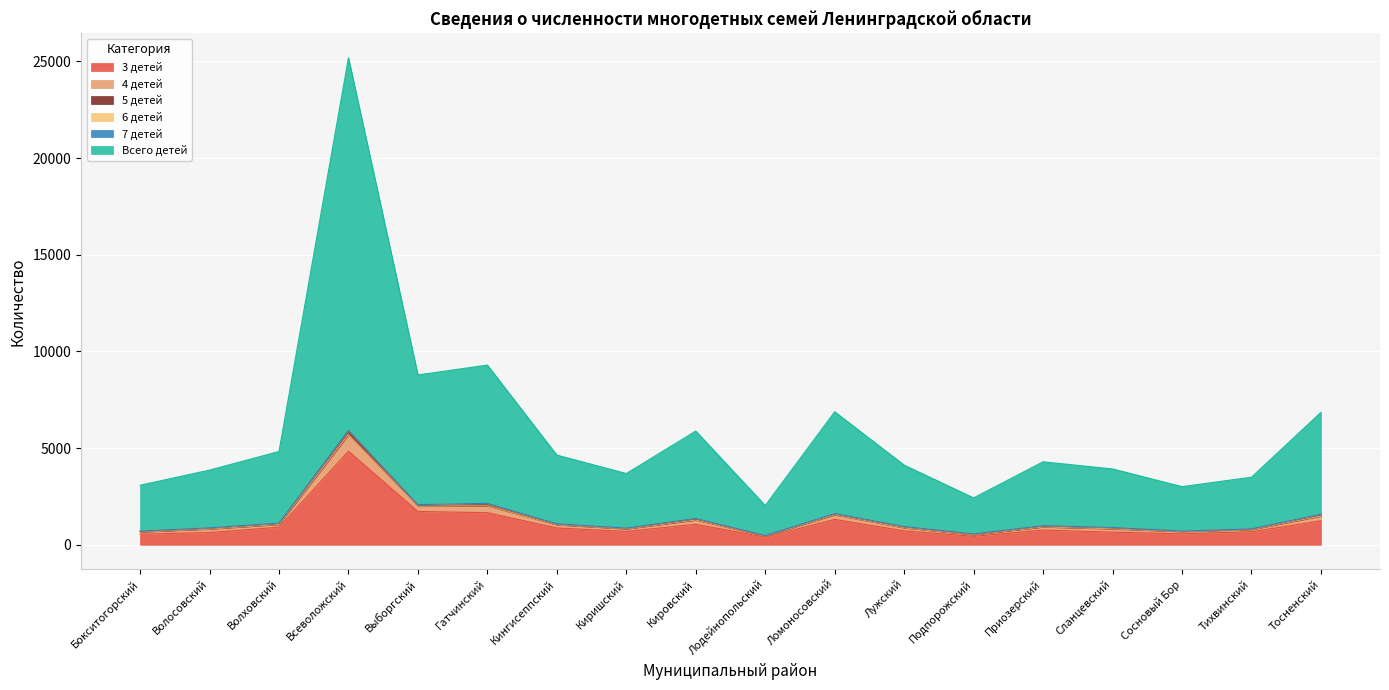

At which category is the sum across all series the highest?

Всеволожский